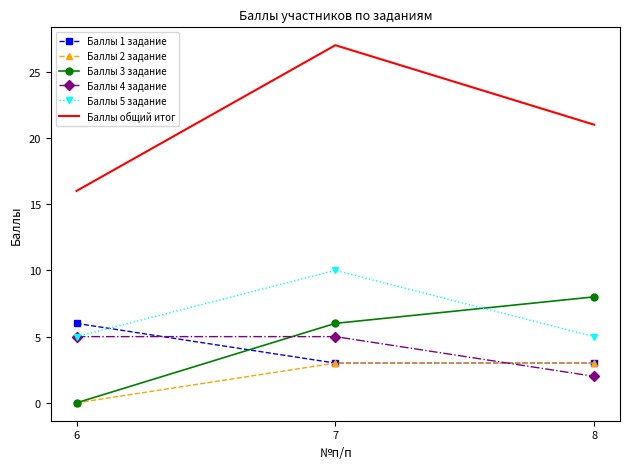

At how many categories does at least one series exceed 11?

3